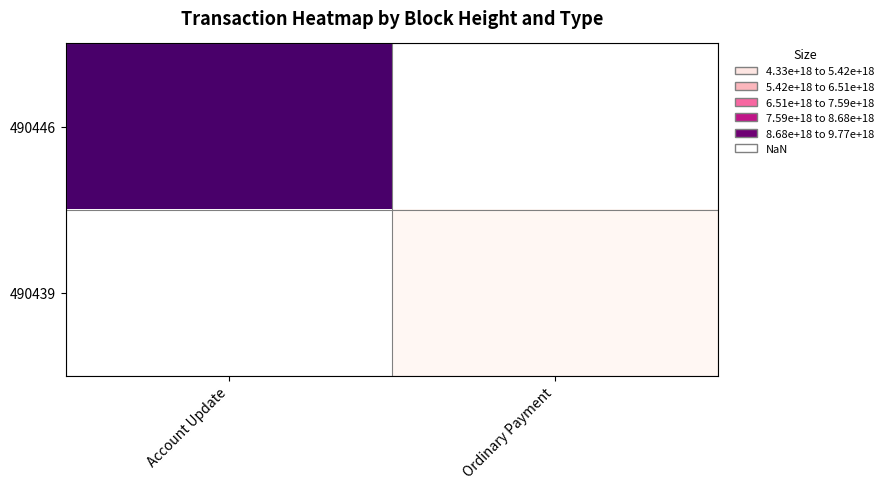

List the series in order of their peak value, lowest first.

490446, 490439